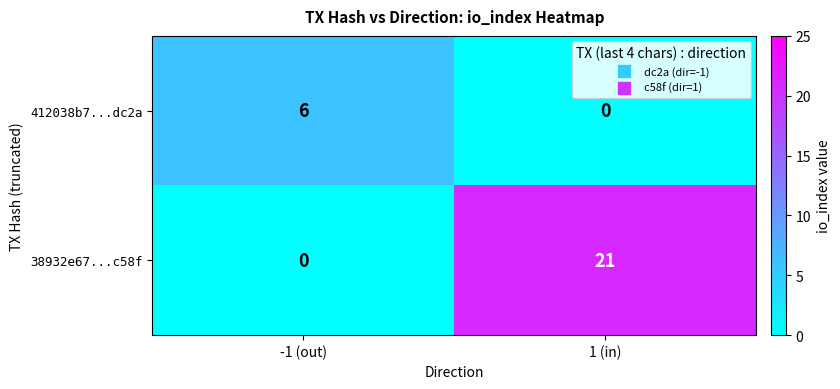

Which series has the widest spread of values?

38932e67...c58f